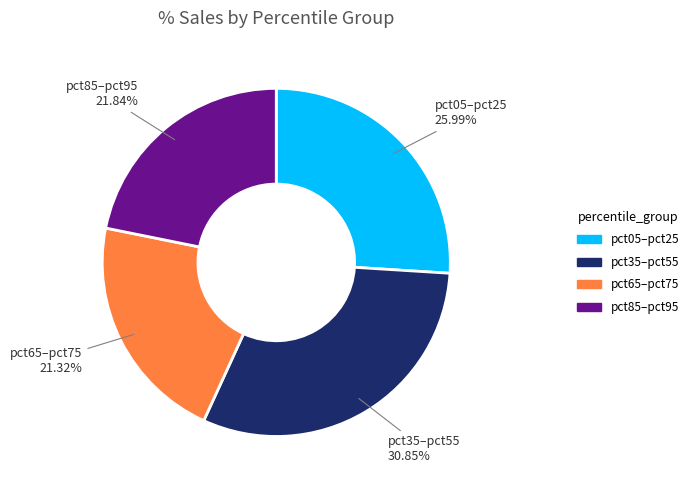

Does any single category account for the majority?

No